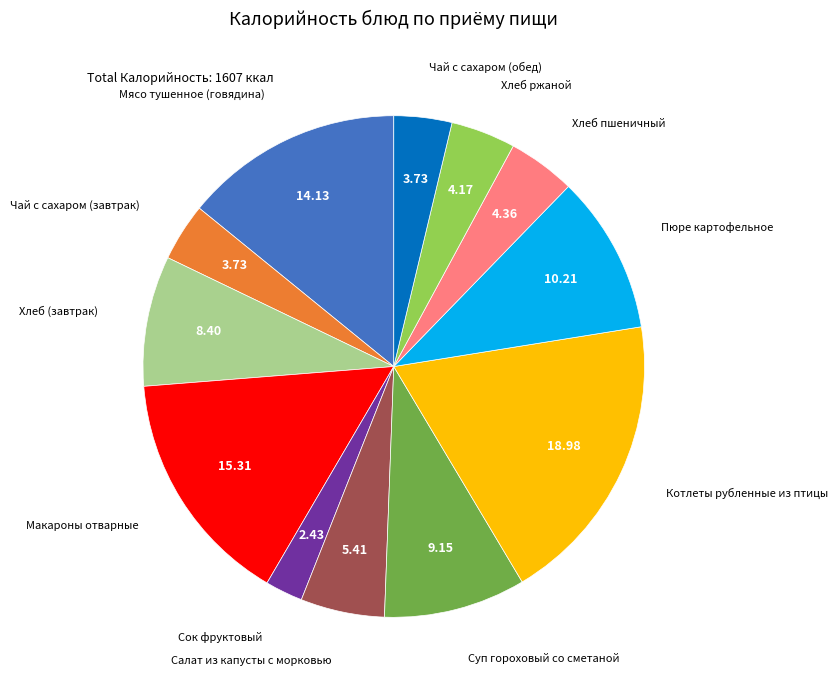

Approximately how many times larger is the value at Хлеб (завтрак) compared to Суп гороховый со сметаной?

0.9